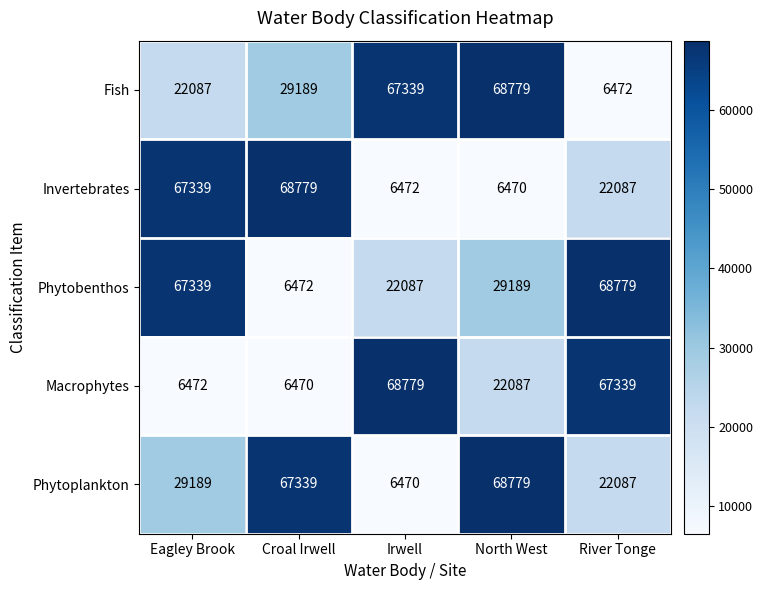

What is the average value of the Invertebrates series?

34229